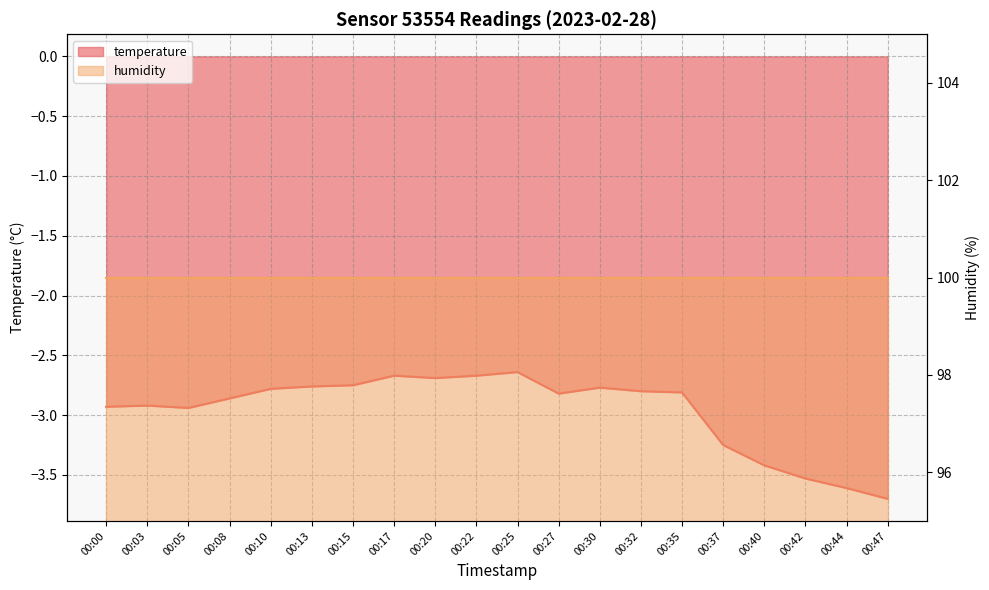

Where is the first local maximum?

00:03